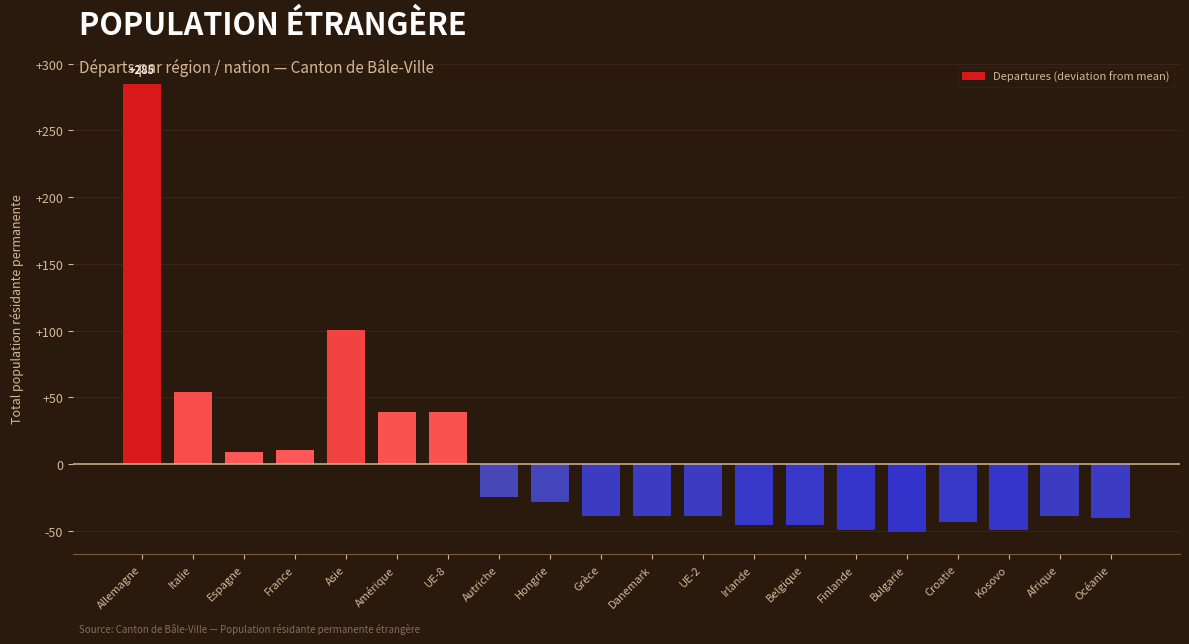

What is the greatest value displayed?

285.1